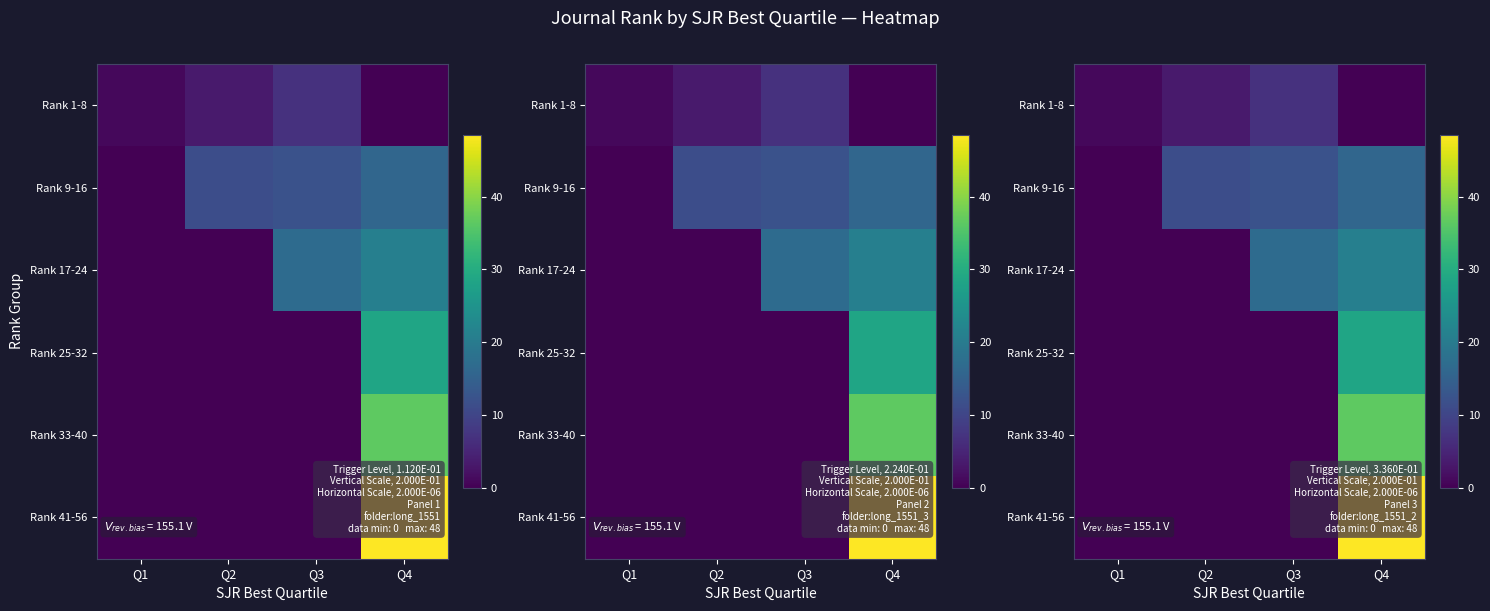

Which series has the largest range (max minus min)?

Rank 41-56